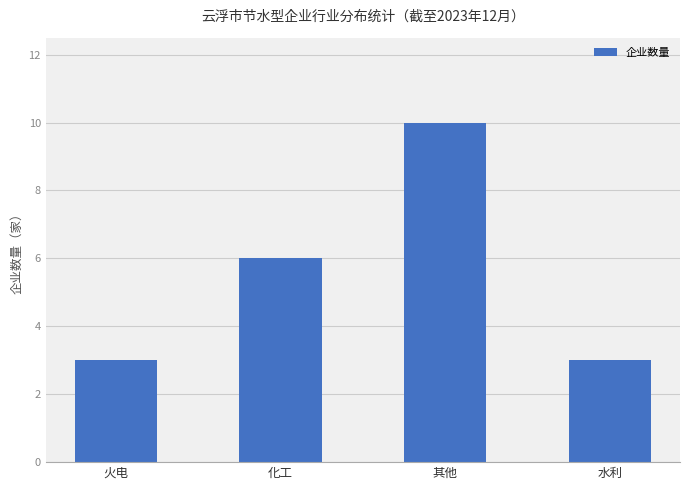

What is the minimum value shown in the chart?

3